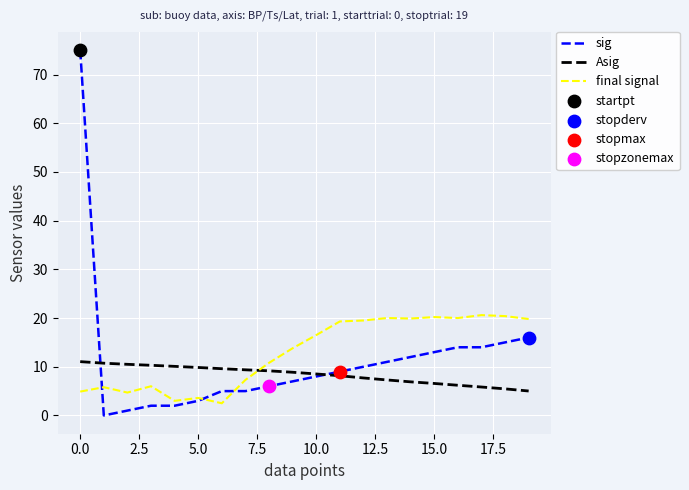

Which series has the widest spread of values?

sig